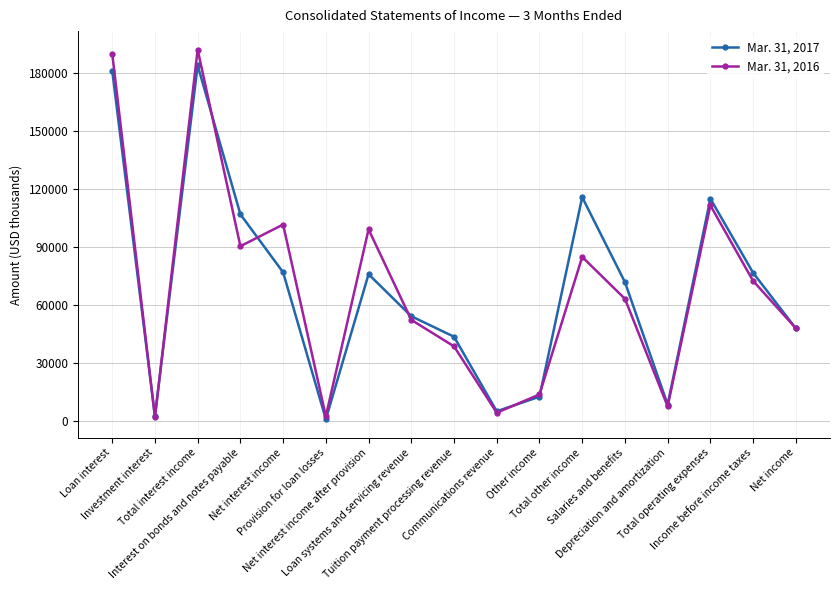

Which series has the widest spread of values?

Mar. 31, 2016